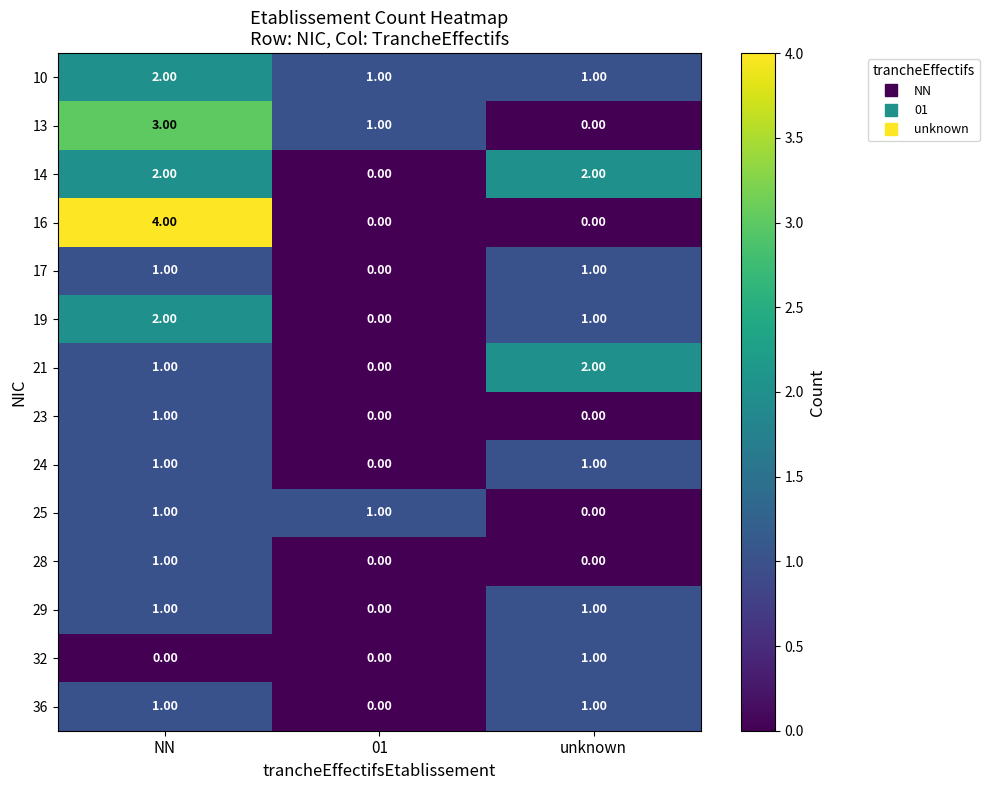

Between NN and 01, which series saw the biggest shift?

16